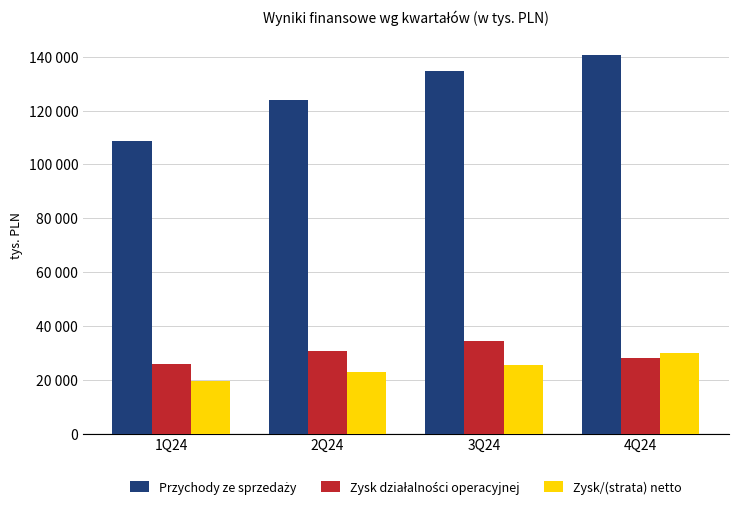

Are the bars grouped side by side (vs. stacked)?

Yes